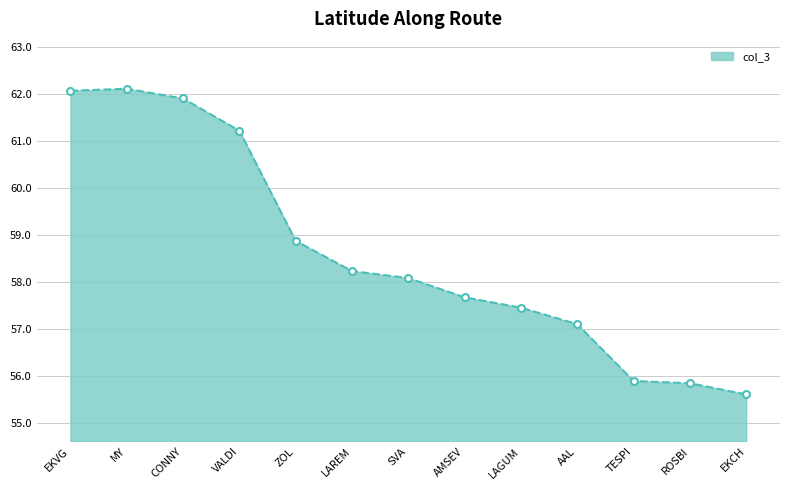

What is the ratio of the value at AMSEV to the value at EKCH?

1.0